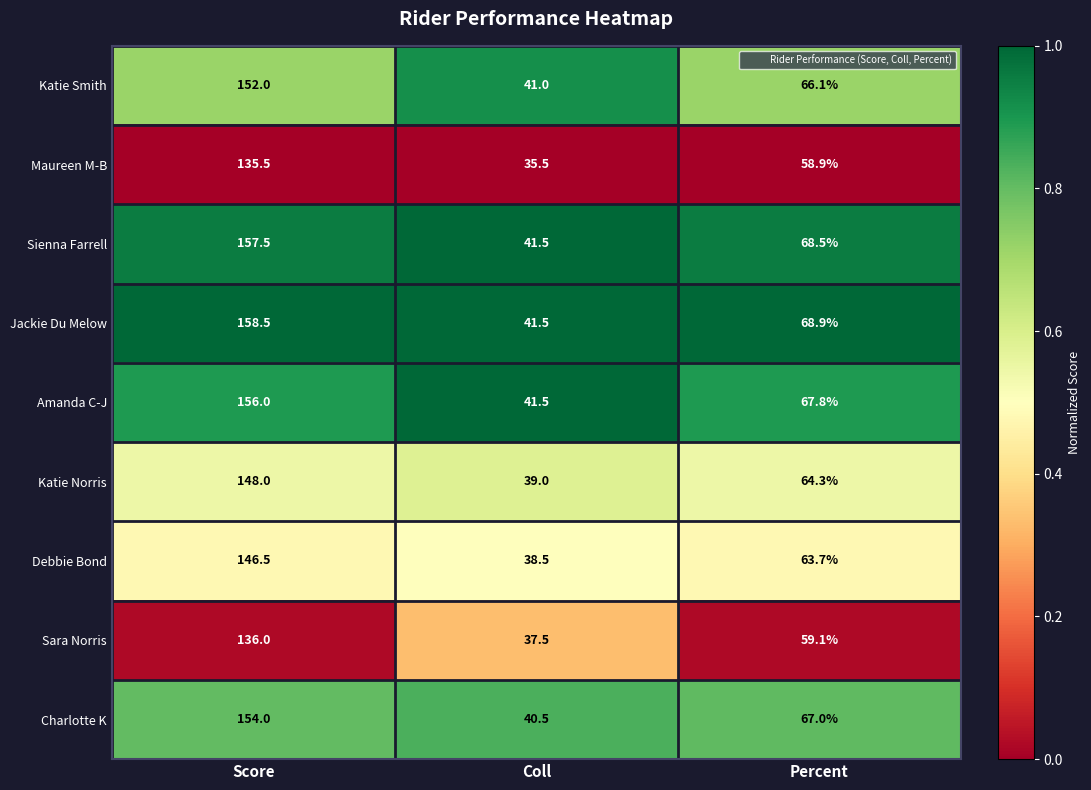

Reading left to right, extract all data points from this chart.

Katie Smith: 152.0	41.0	66.1
Maureen M-B: 135.5	35.5	58.9
Sienna Farrell: 157.5	41.5	68.5
Jackie Du Melow: 158.5	41.5	68.9
Amanda C-J: 156.0	41.5	67.8
Katie Norris: 148.0	39.0	64.3
Debbie Bond: 146.5	38.5	63.7
Sara Norris: 136.0	37.5	59.1
Charlotte K: 154.0	40.5	67.0